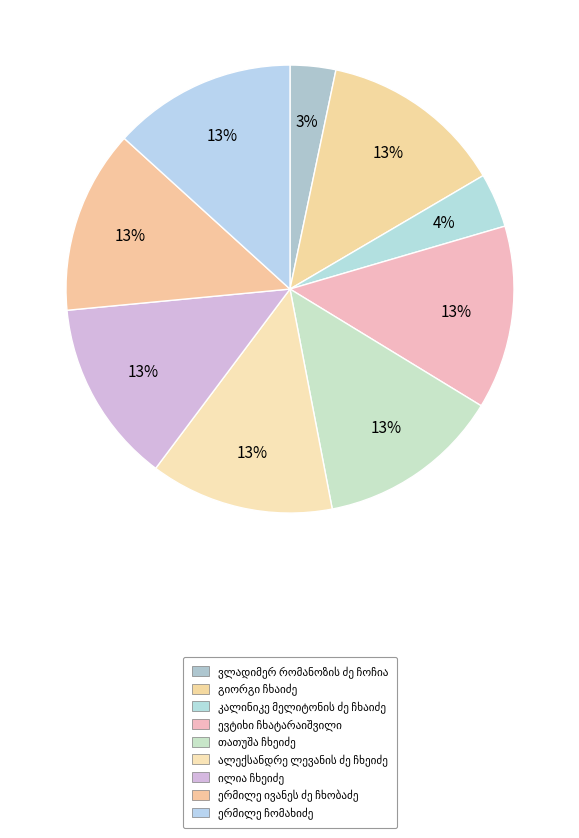

To the nearest percent, what is the difference between the ალექსანდრე ლევანის ძე ჩხეიძე and კალინიკე მელიტონის ძე ჩხაიძე slice percentages?

9%